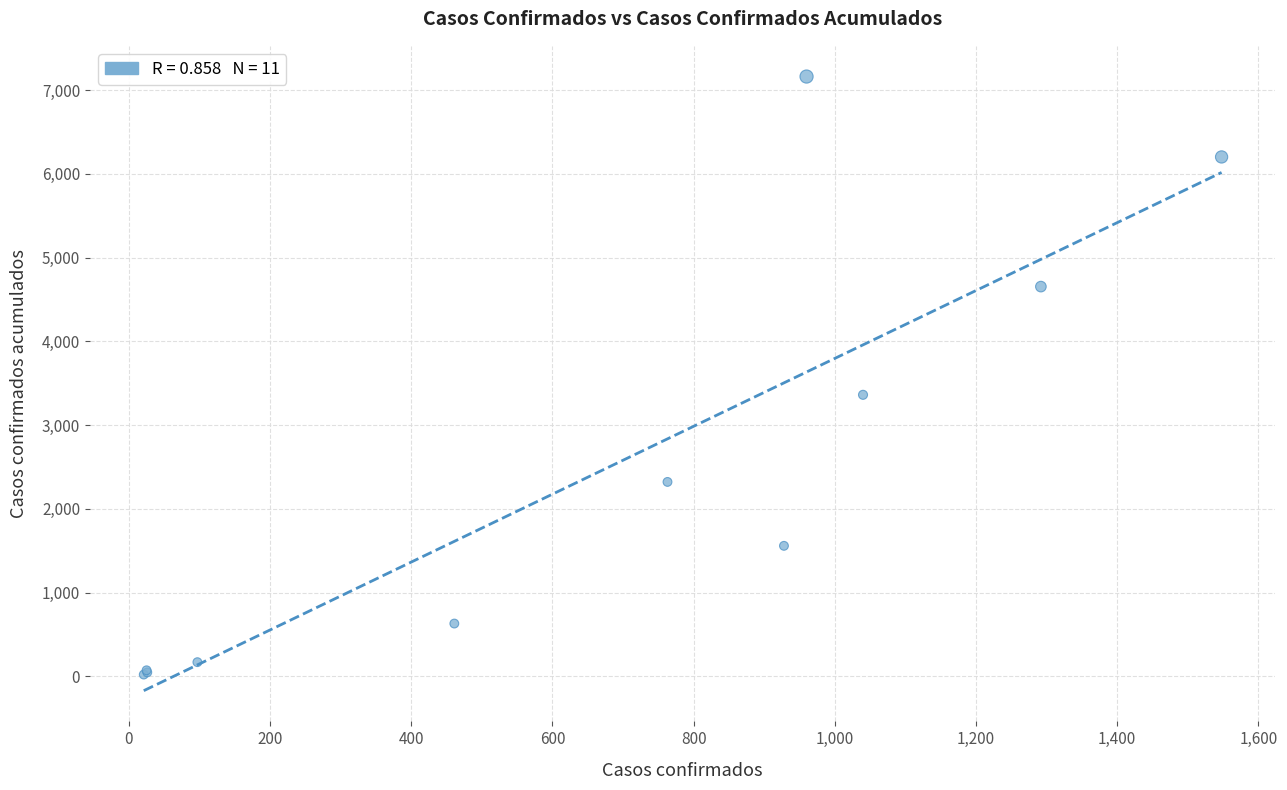

What Y value in the scatter plot is closest to 3591?

3361